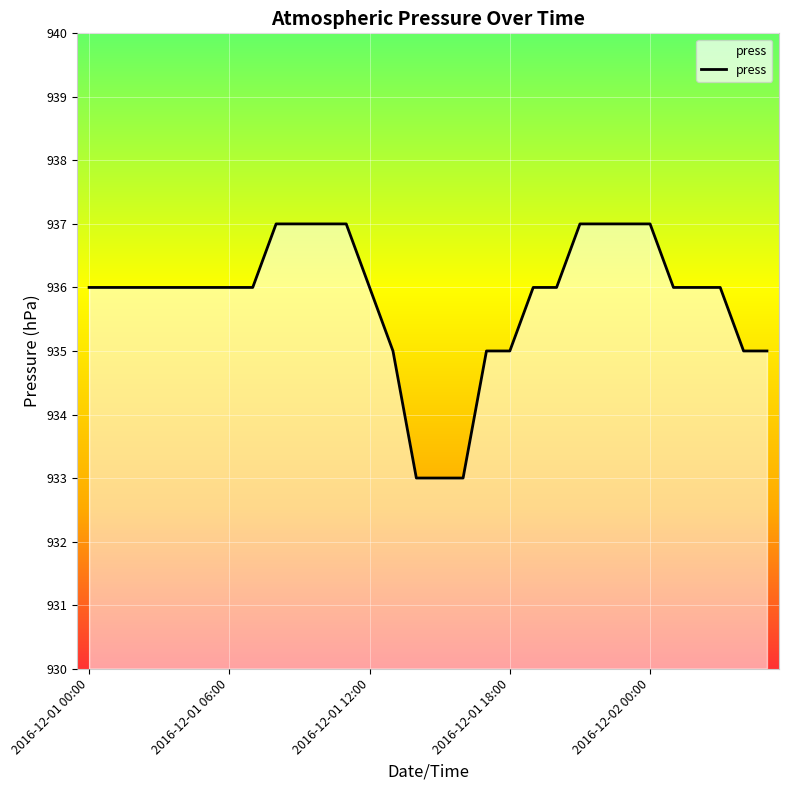

What is the maximum value shown in the chart?

937